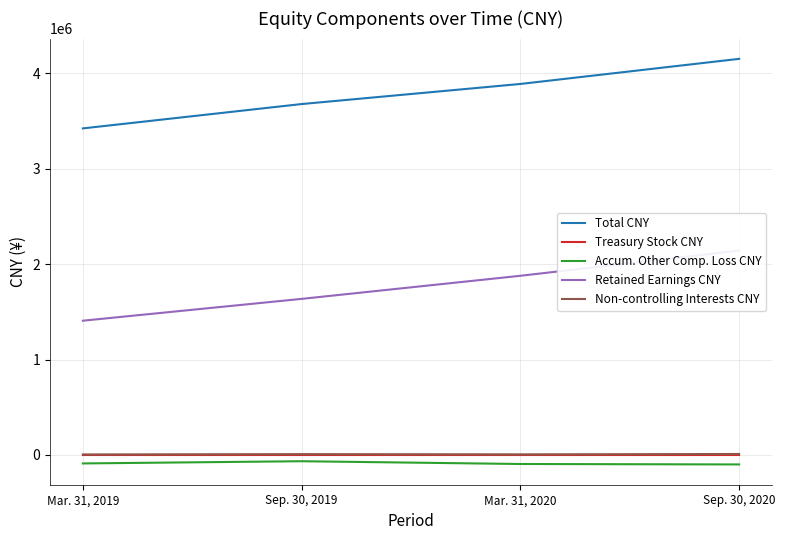

What is the difference between the maximum and minimum values in the Accum. Other Comp. Loss CNY series?

33719